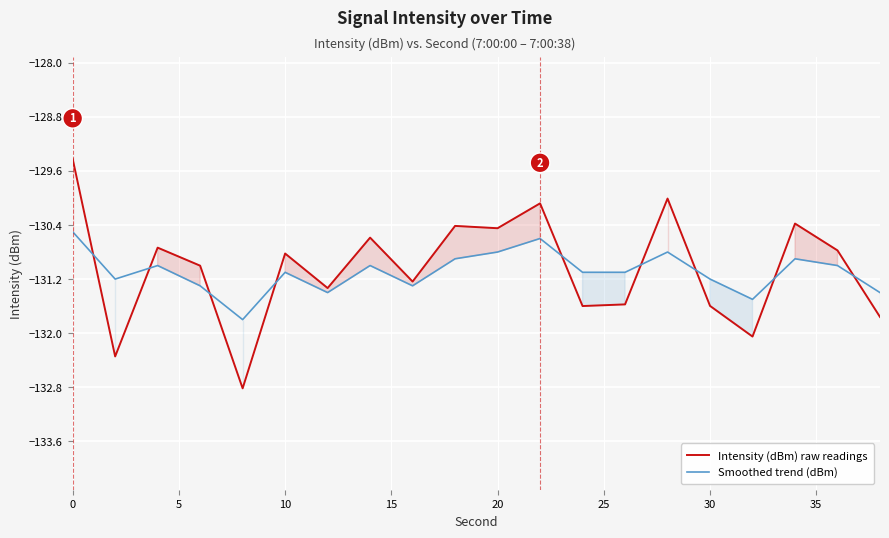

What is the minimum value for Intensity (dBm) raw readings?

-132.8